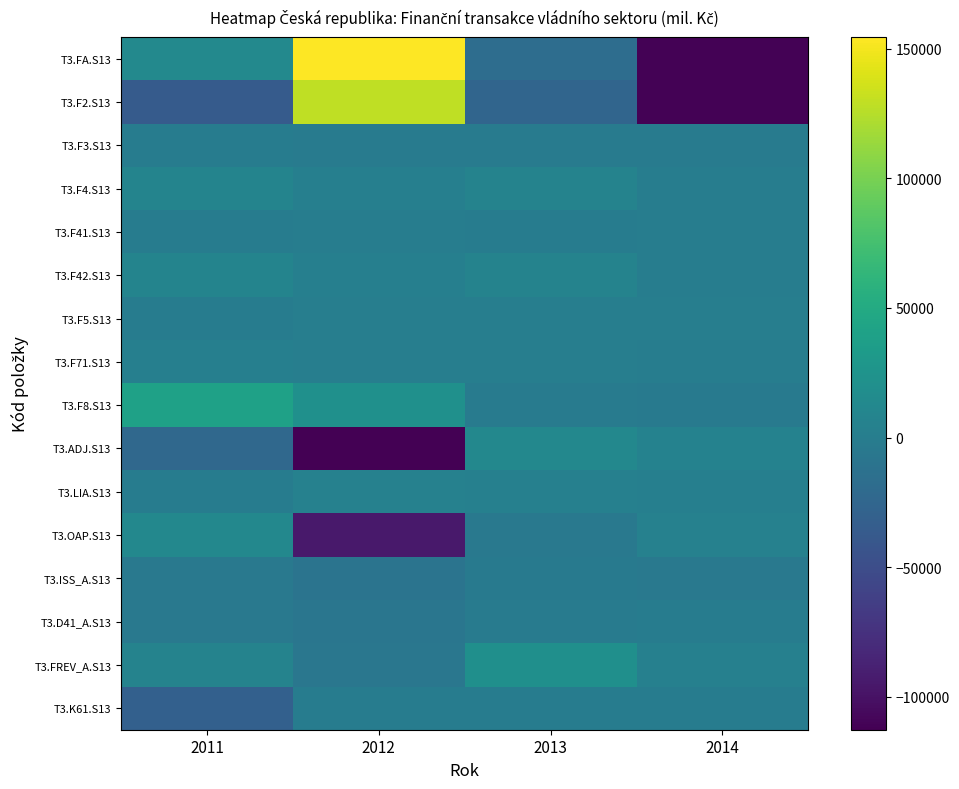

Reading left to right, transcribe all the data shown in this chart.

T3.FA.S13: 2011=13280	2012=154429	2013=-17519	2014=-111487
T3.F2.S13: 2011=-35712	2012=129311	2013=-25310	2014=-110762
T3.F3.S13: 2011=-658	2012=-1743	2013=-1376	2014=-1925
T3.F4.S13: 2011=7345	2012=2658	2013=7032	2014=899
T3.F41.S13: 2011=-3	2012=96	2013=-4	2014=295
T3.F42.S13: 2011=7348	2012=2562	2013=7036	2014=604
T3.F5.S13: 2011=-65	2012=2057	2013=1665	2014=1362
T3.F71.S13: 2011=2178	2012=1087	2013=1446	2014=862
T3.F8.S13: 2011=40141	2012=20927	2013=-1429	2014=-2088
T3.ADJ.S13: 2011=-22253	2012=-112639	2013=11637	2014=5498
T3.LIA.S13: 2011=14	2012=4591	2013=3574	2014=2697
T3.OAP.S13: 2011=12034	2012=-94163	2013=-4823	2014=4475
T3.ISS_A.S13: 2011=-4690	2012=-9370	2013=-4123	2014=-4640
T3.D41_A.S13: 2011=-4680	2012=-8135	2013=-1176	2014=-741
T3.FREV_A.S13: 2011=7304	2012=-6425	2013=19867	2014=3265
T3.K61.S13: 2011=-31149	2012=0	2013=0	2014=0